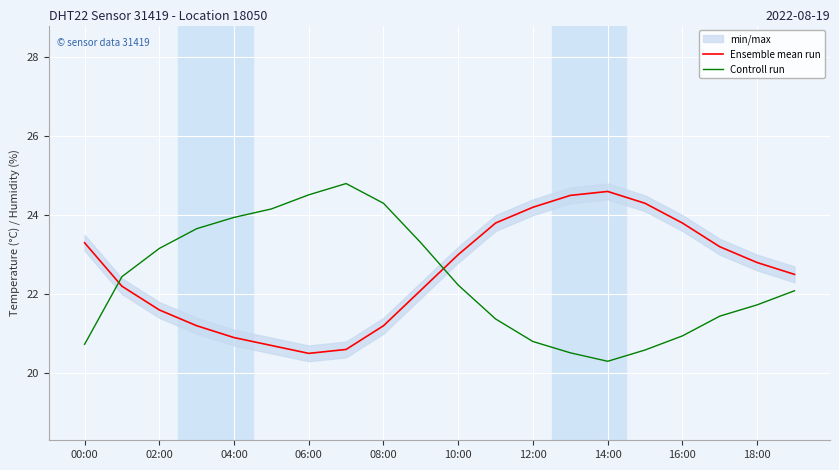

What is the value of the Controll run point at the 20th from the left?

22.1